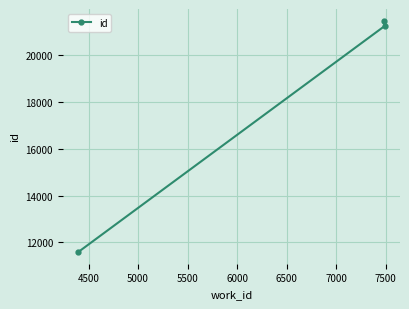

What is the value of the 1st point from the left?

11582